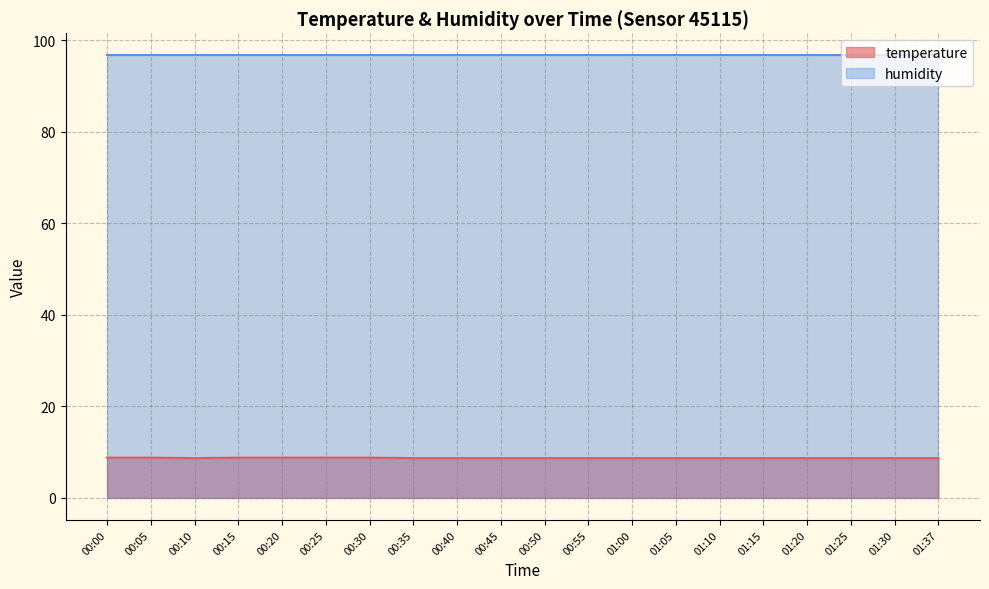

Rank the categories by value from highest to lowest.

00:00, 00:05, 00:15, 00:20, 00:25, 00:30, 00:10, 00:35, 00:40, 00:45, 00:50, 00:55, 01:00, 01:05, 01:10, 01:15, 01:20, 01:25, 01:30, 01:37